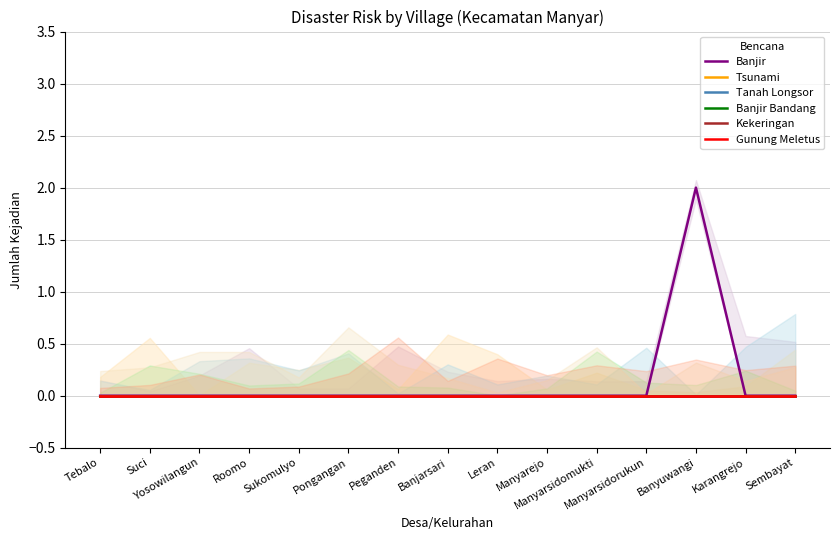

Between Suci and Pongangan, which series saw the biggest shift?

Banjir